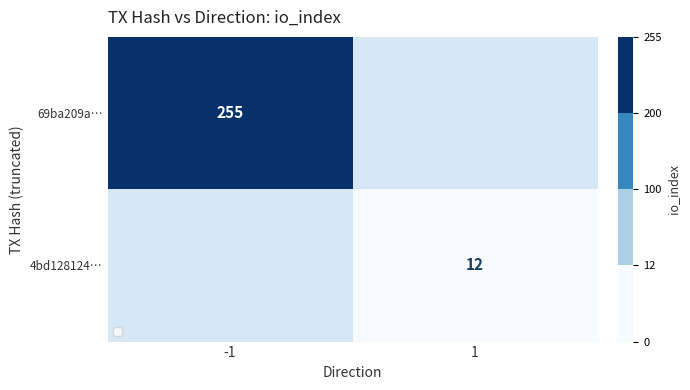

The 69ba209a… series shows 255 at -1. True or false?

True